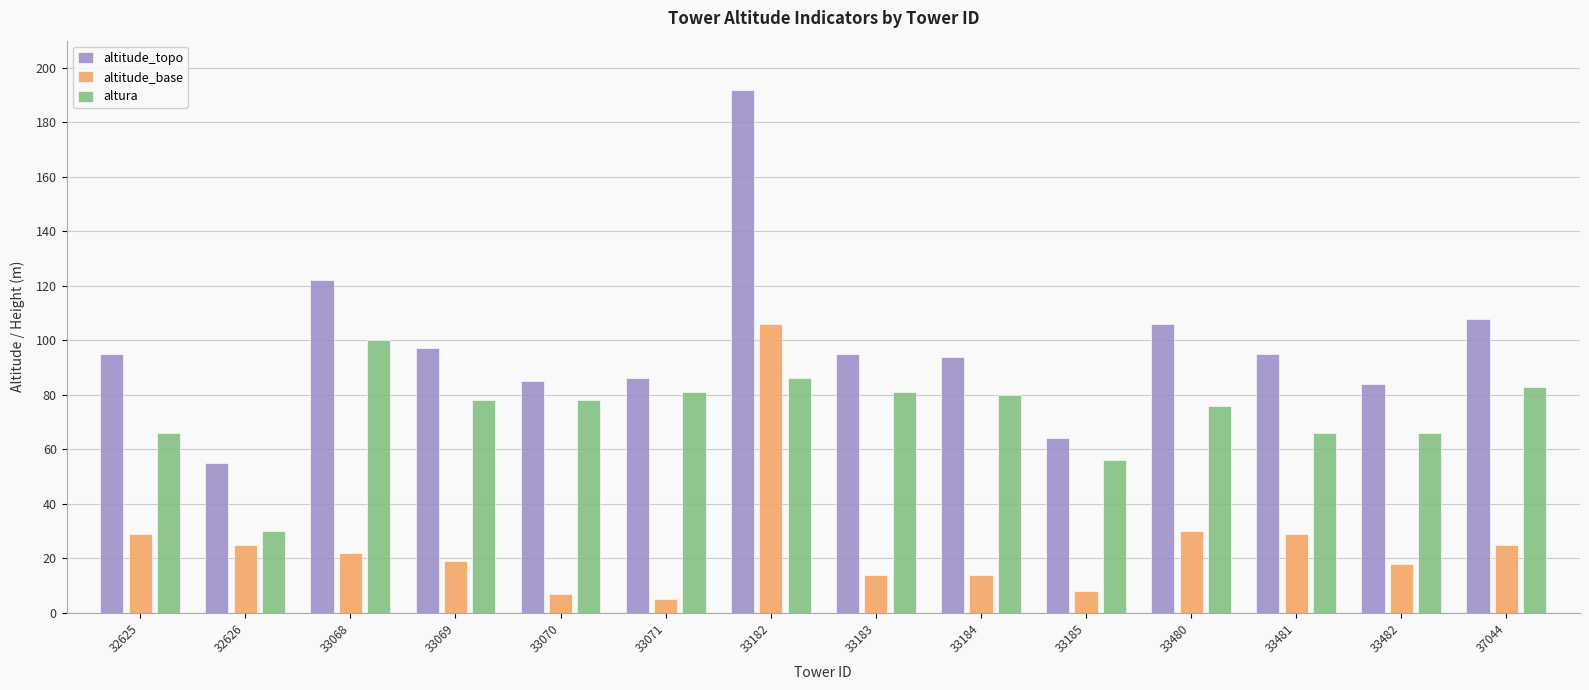

True or false: altitude_base has a value of 14 at 33183.

True